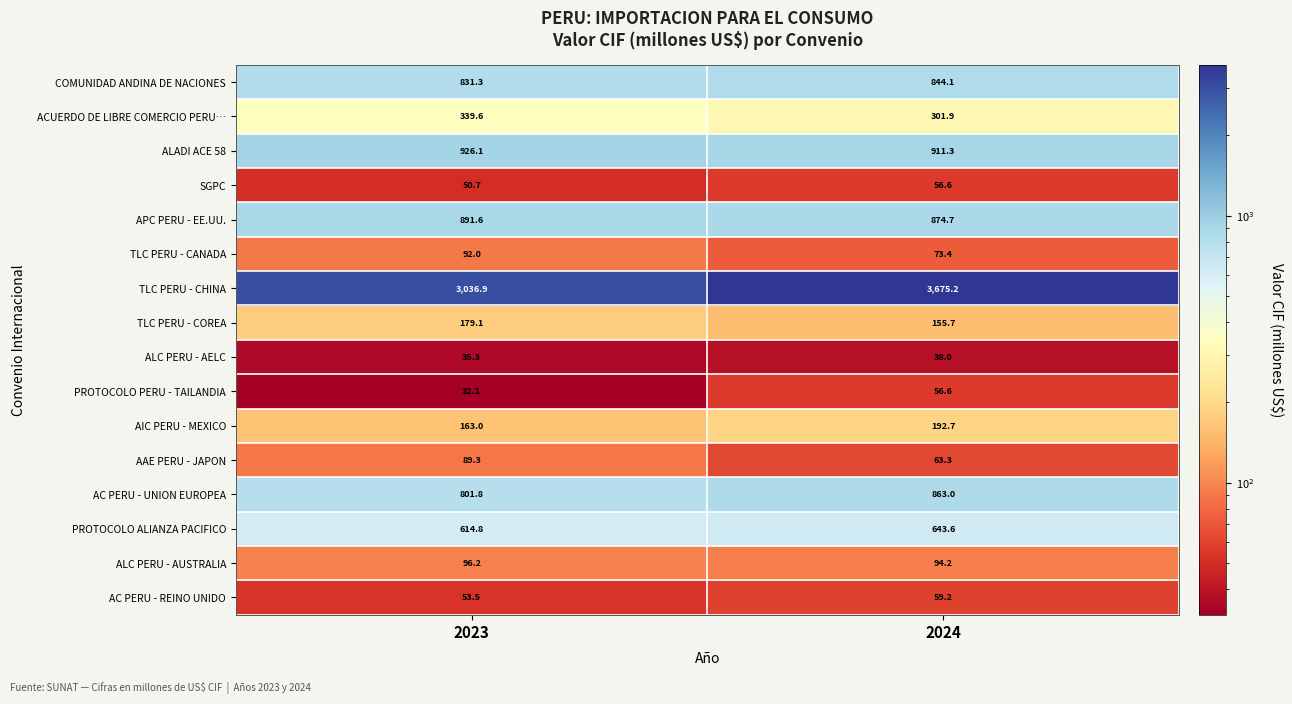

What is the minimum value shown in the chart?

32.1